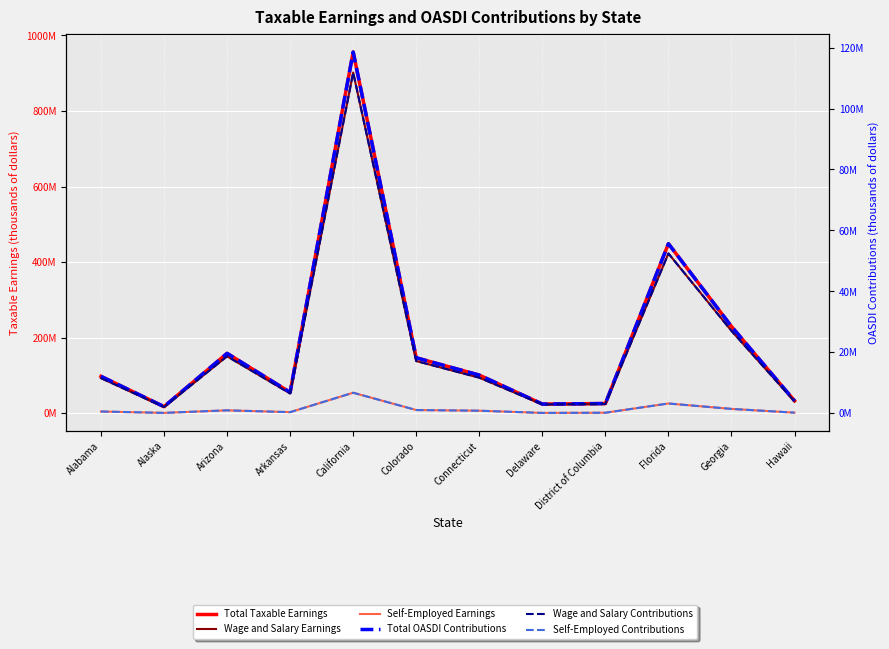

Is the value of Wage and Salary Earnings at Colorado greater than the value of Wage and Salary Contributions at District of Columbia?

Yes